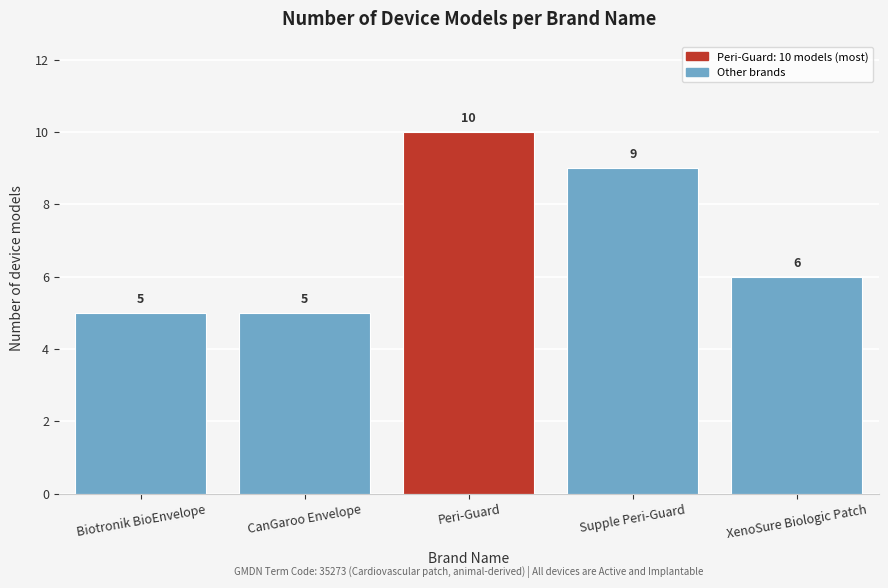

Reading left to right, what are all the values shown in this chart?

5	5	10	9	6